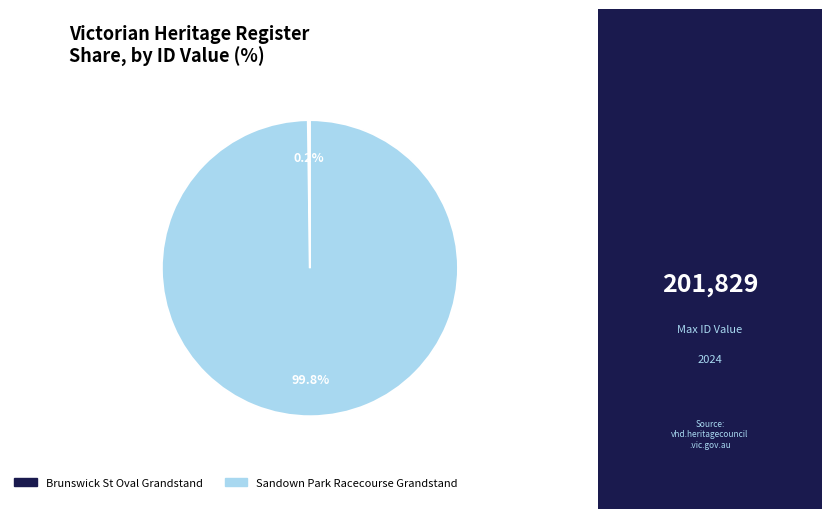

Is there any slice that represents more than half of the pie?

Yes